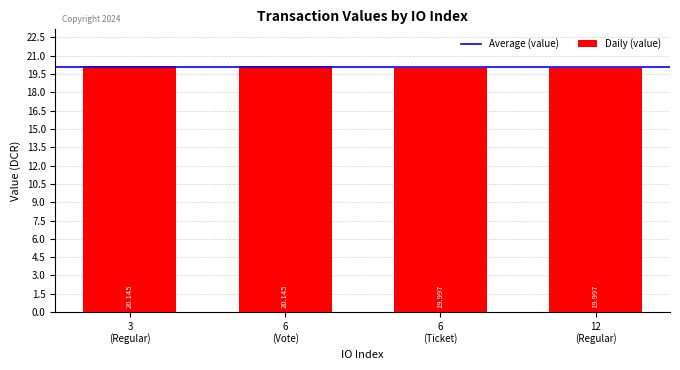

What is the minimum value shown in the chart?

20.0